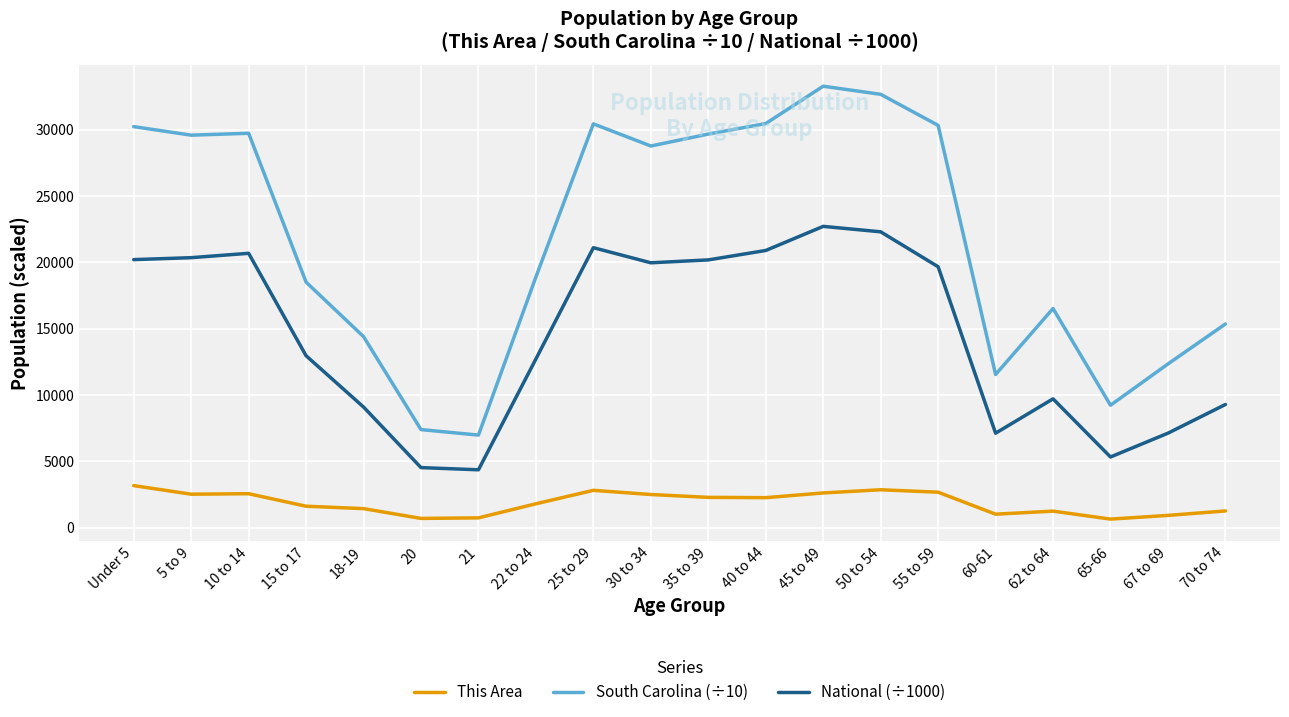

Where is National (÷1000) nearest to the value 13531?

15 to 17